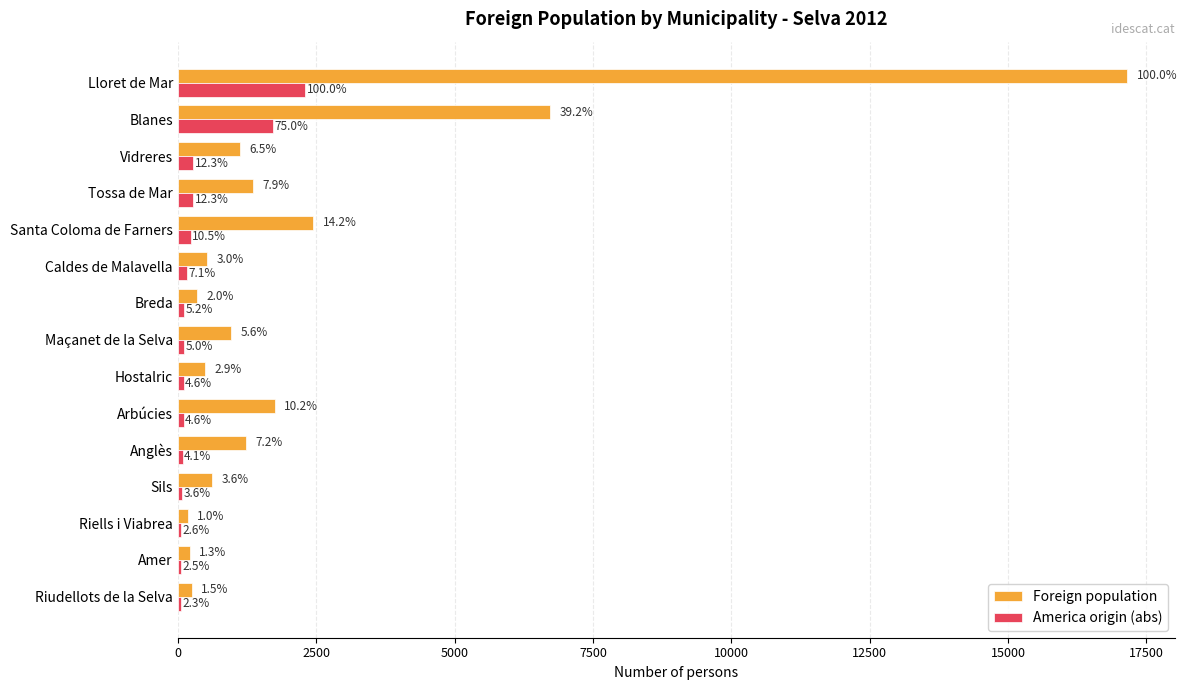

What are all the series names shown in the legend?

Foreign population, America origin (abs)